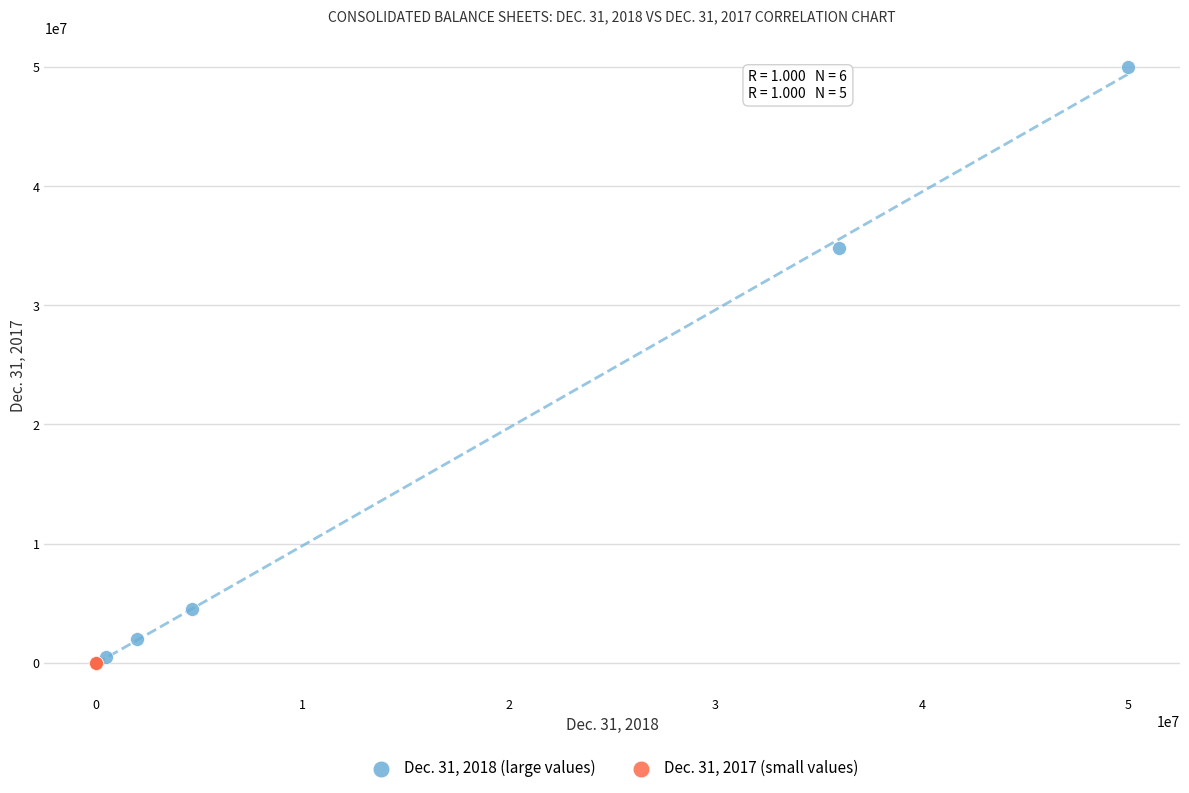

Which series reaches the maximum Y coordinate?

Dec. 31, 2018 (large values)